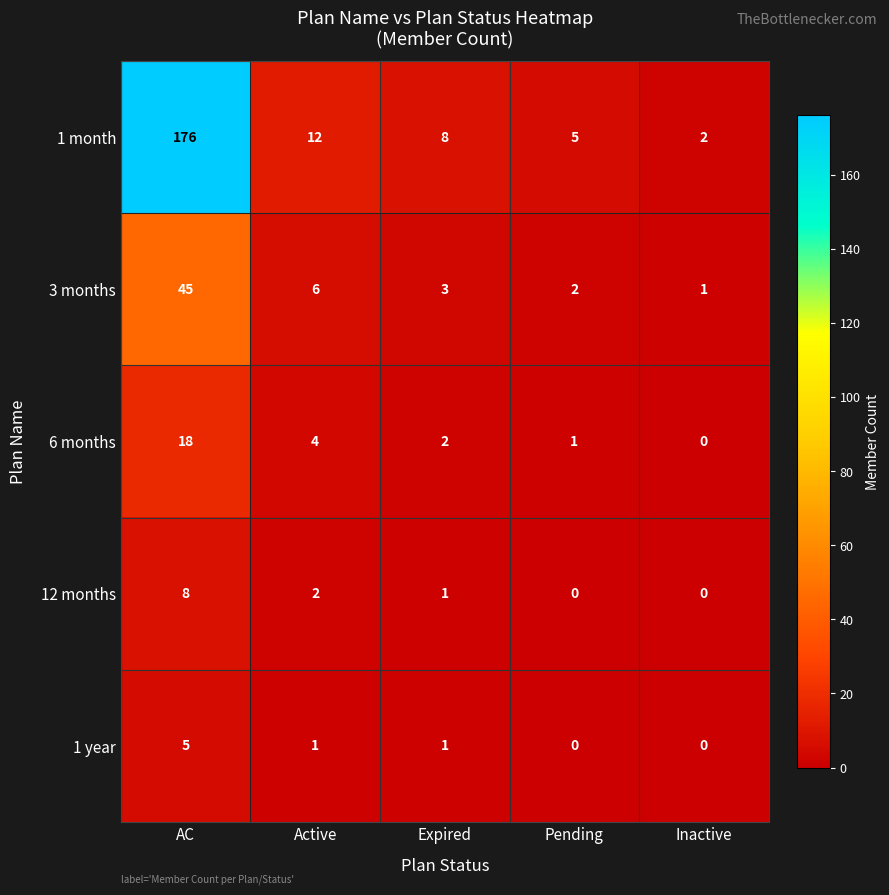

Reading left to right, transcribe all the data shown in this chart.

1 month: AC=176	Active=12	Expired=8	Pending=5	Inactive=2
3 months: AC=45	Active=6	Expired=3	Pending=2	Inactive=1
6 months: AC=18	Active=4	Expired=2	Pending=1	Inactive=0
12 months: AC=8	Active=2	Expired=1	Pending=0	Inactive=0
1 year: AC=5	Active=1	Expired=1	Pending=0	Inactive=0